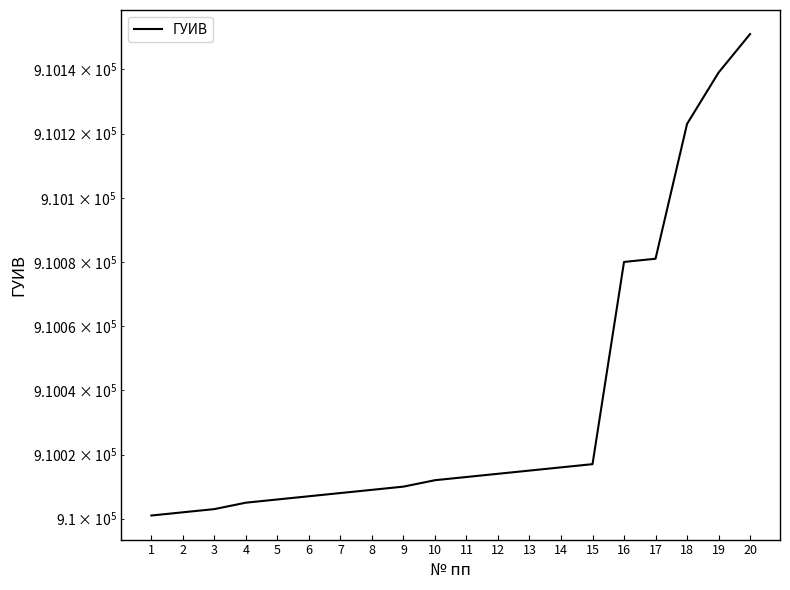

How many lines are shown in the chart?

1